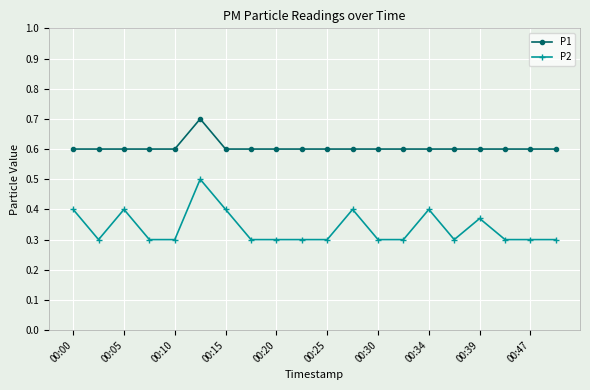

What is the maximum value for P1?

0.7